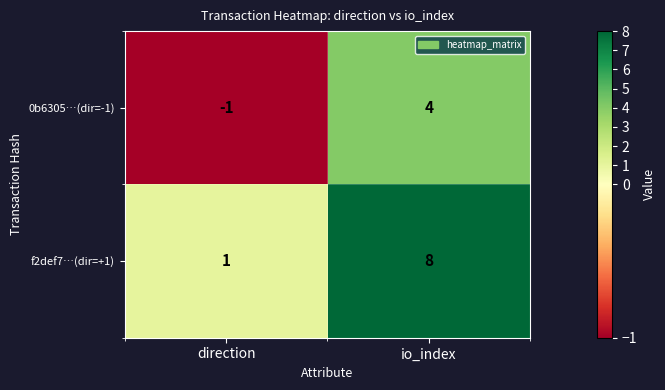

How many categories are shown in the chart?

2